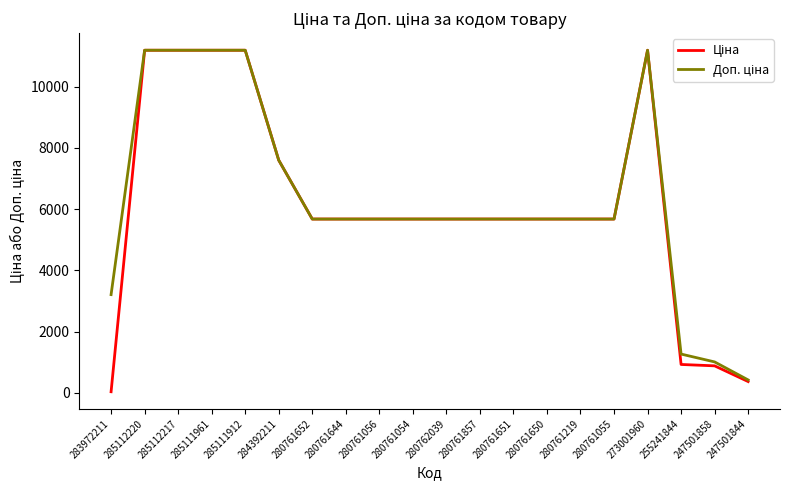

At which category does the chart reach its minimum across all series?

283972211